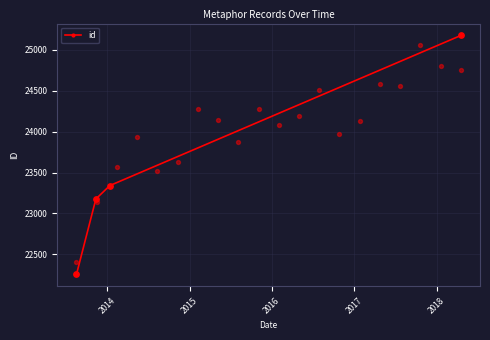

What is the highest value of the id series?

25175